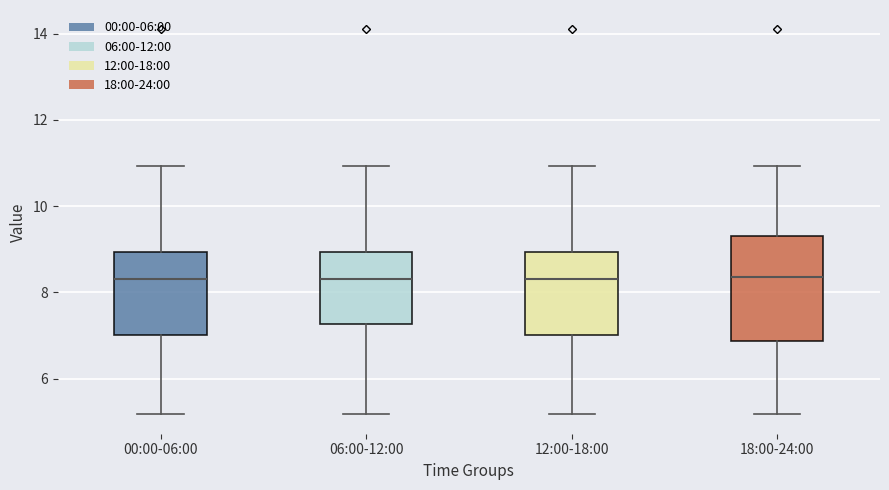

Which box is the tallest, from its lower edge to its upper edge?

18:00-24:00